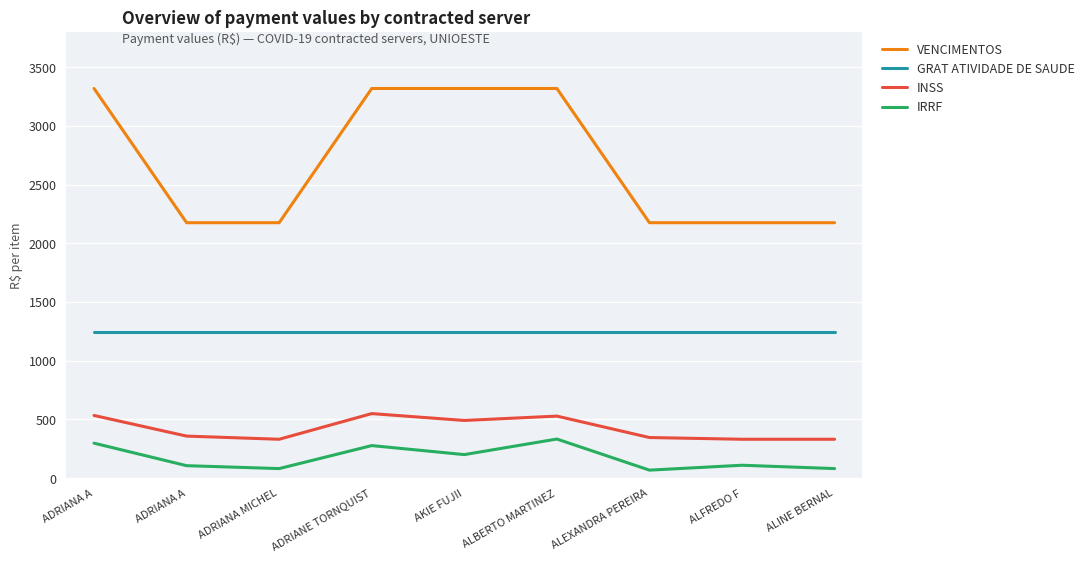

What are all the series names shown in the legend?

VENCIMENTOS, GRAT ATIVIDADE DE SAUDE, INSS, IRRF